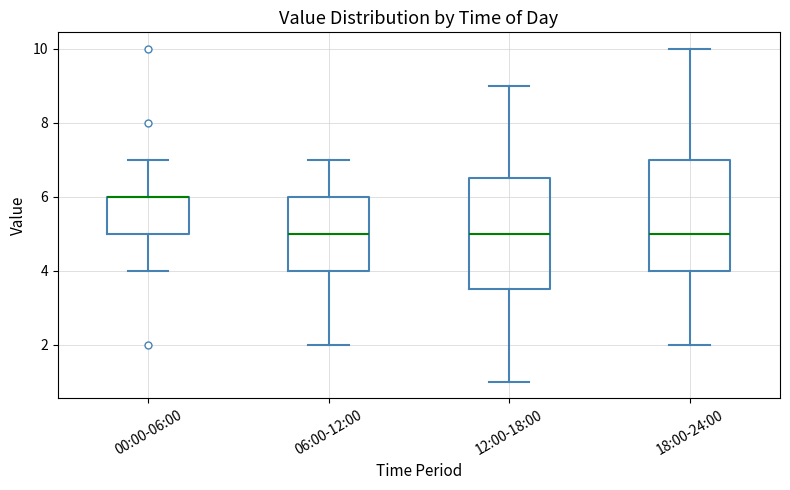

Reading left to right, transcribe this box plot: for each box, give where its median line is, the range the box spans, and where its two whiskers end, as read against the y-axis. The values are not printed on the chart, so give them approximately, as read against the axis.

00:00-06:00: median 6.0 (drawn on the box's upper edge), box 5.0 to 6.0, whiskers 4.0 to 7.0
06:00-12:00: median 5.0, box 4.0 to 6.0, whiskers 2.0 to 7.0
12:00-18:00: median 5.0, box 3.6 to 6.6, whiskers 1.0 to 9.0
18:00-24:00: median 5.0, box 4.0 to 7.0, whiskers 2.0 to 10.0